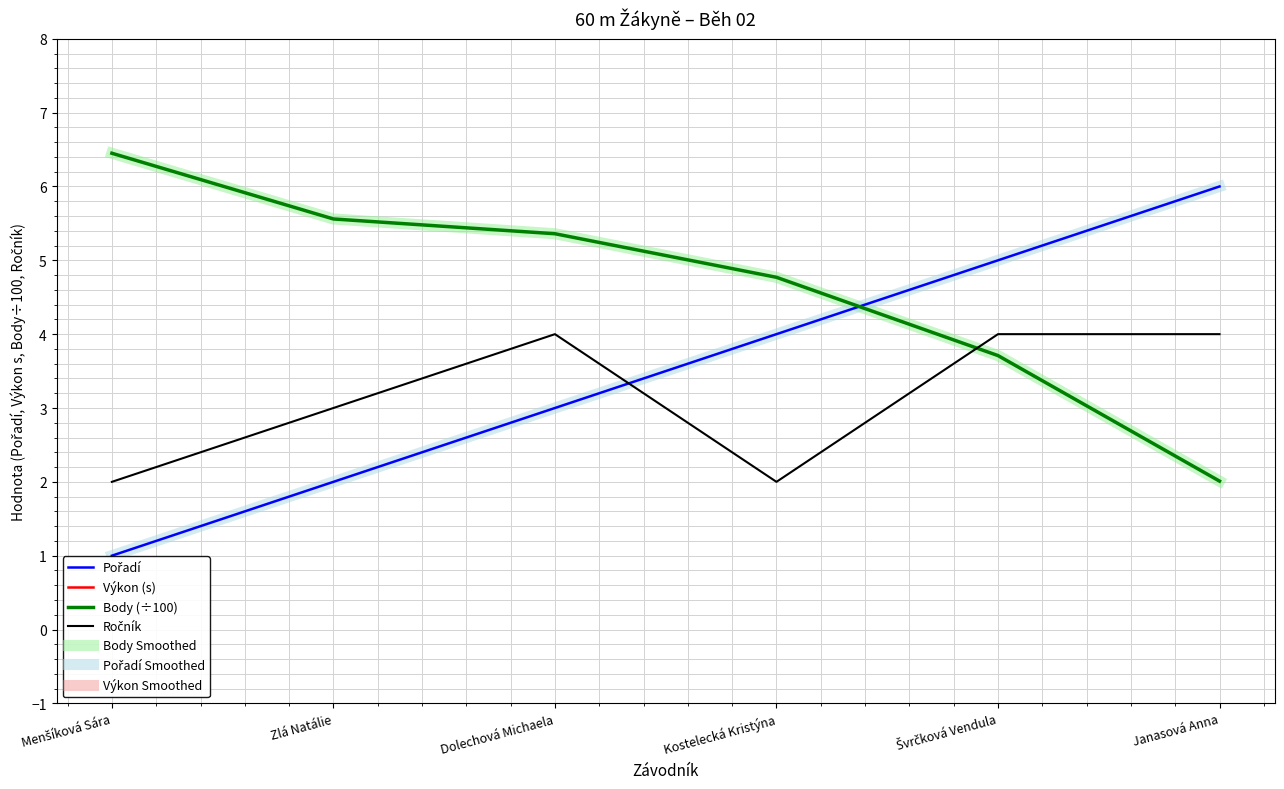

True or false: Body has a value of 3.7 at Švrčková Vendula.

True